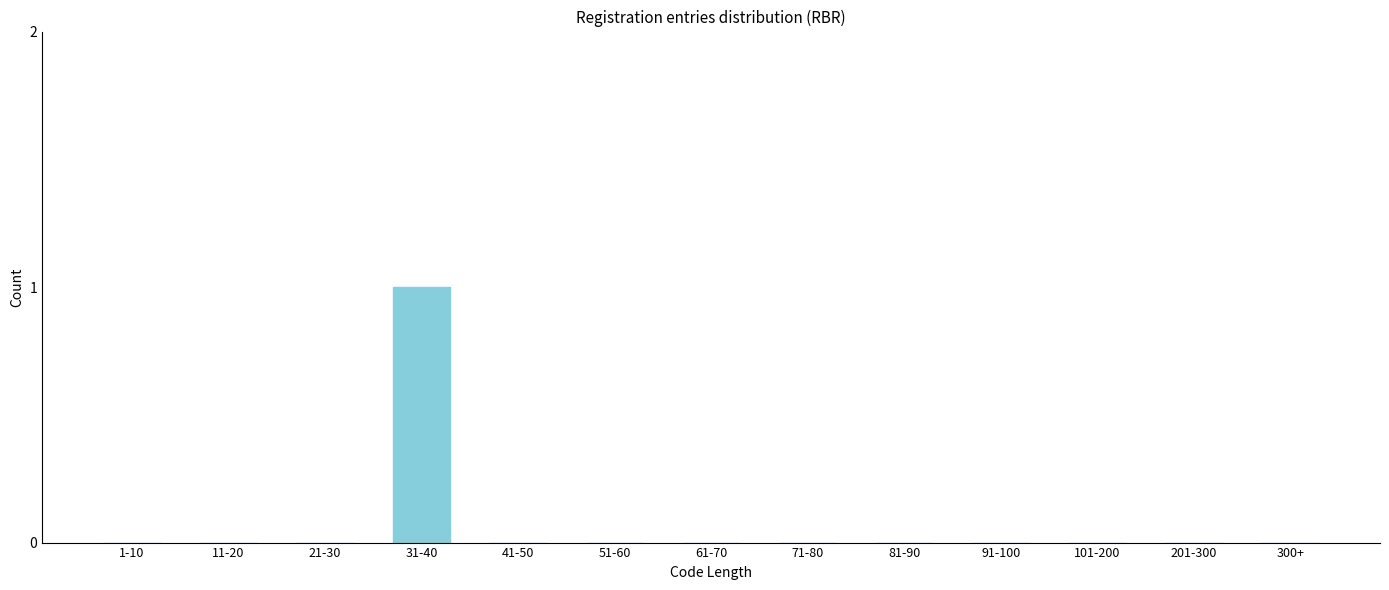

Reading right to left, extract all data points from this chart.

300+=0	201-300=0	101-200=0	91-100=0	81-90=0	71-80=0	61-70=0	51-60=0	41-50=0	31-40=1	21-30=0	11-20=0	1-10=0